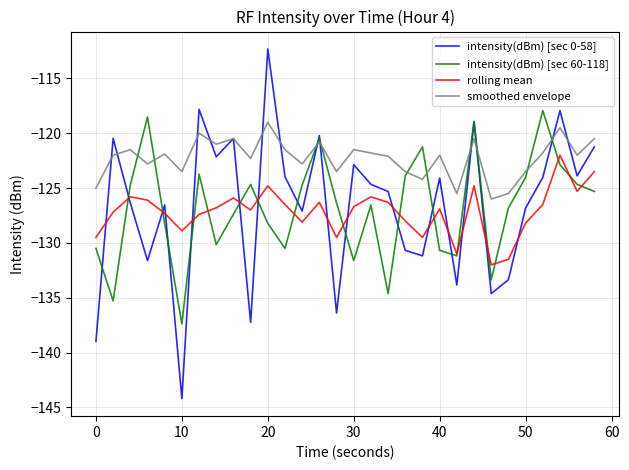

True or false: smoothed envelope and rolling mean intersect in this chart.

False